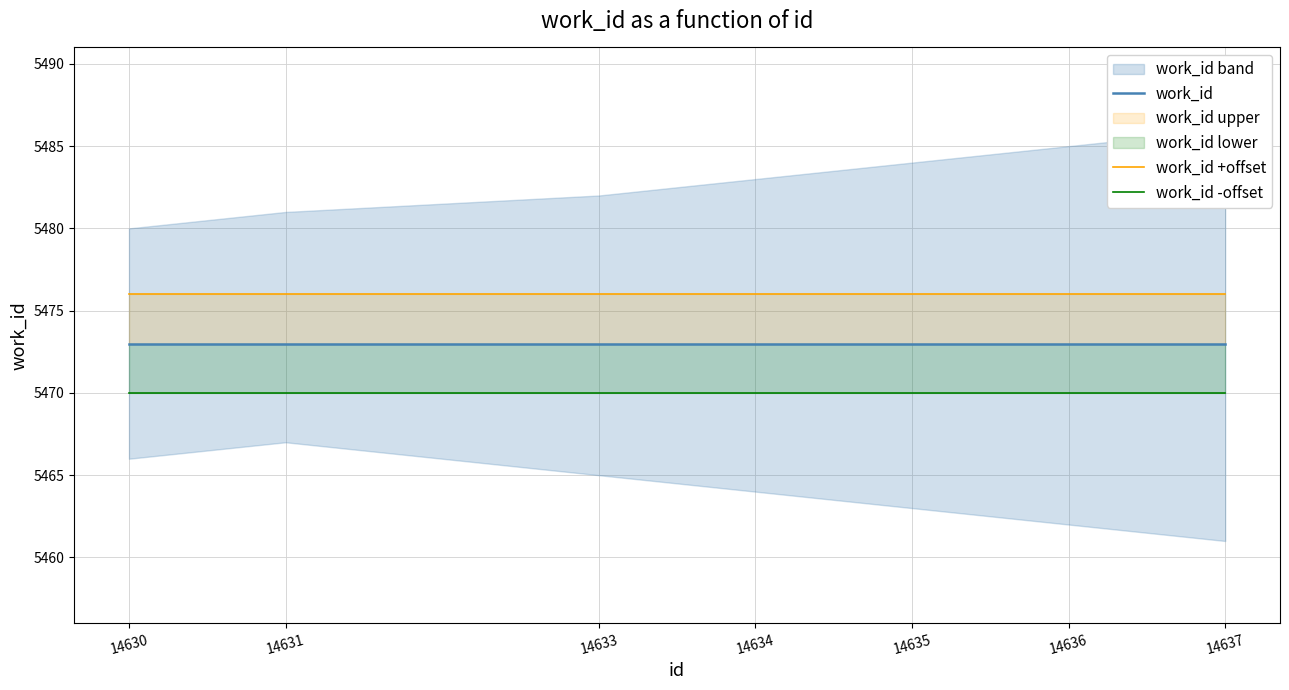

The work_id series shows 5473 at 14630. True or false?

True